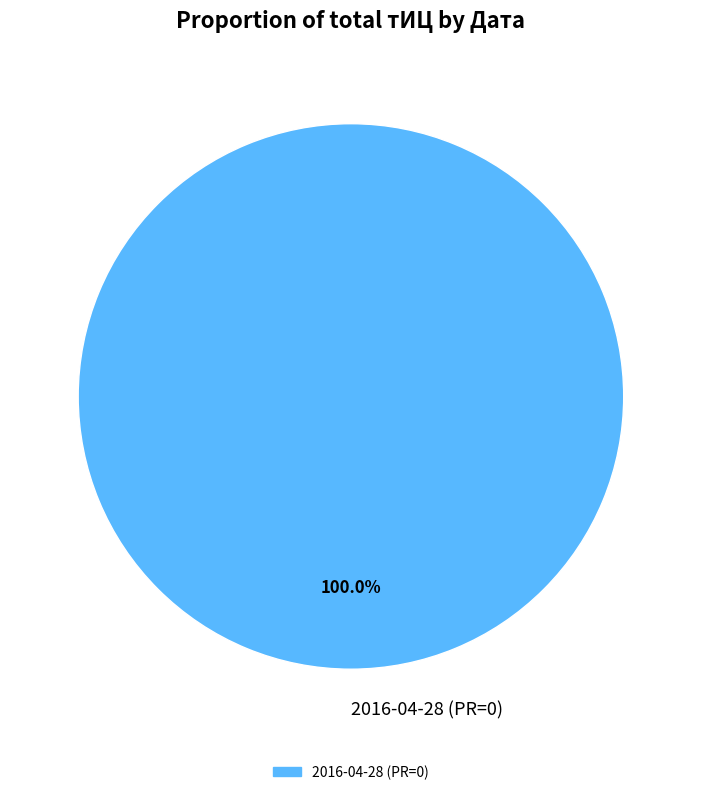

Rank the categories by value from lowest to highest.

2016-04-28 (PR=0)